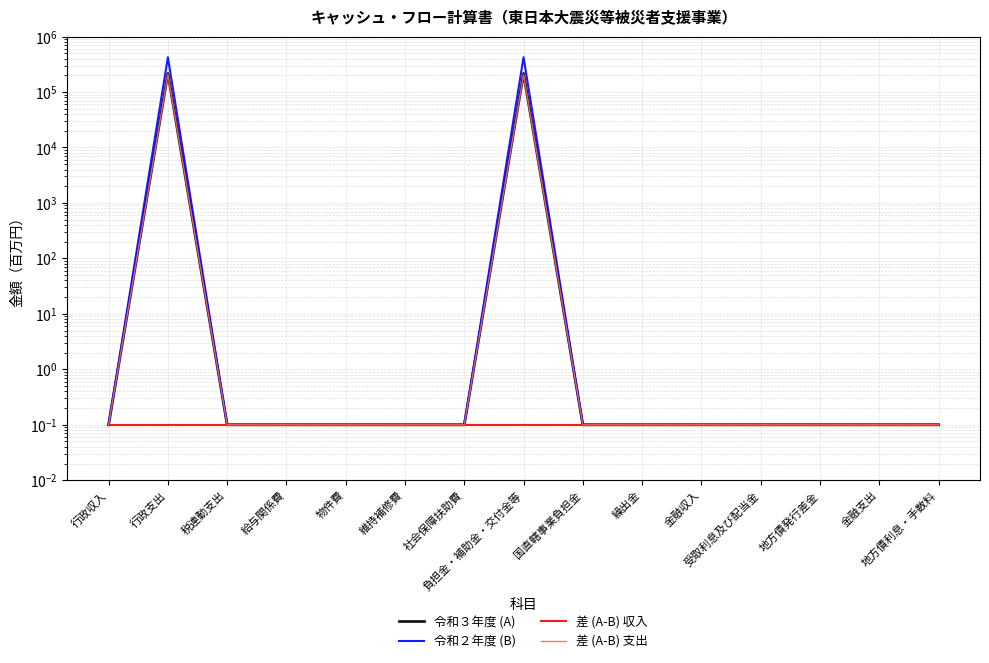

What is the total value across all series at 地方債利息・手数料?

0.4